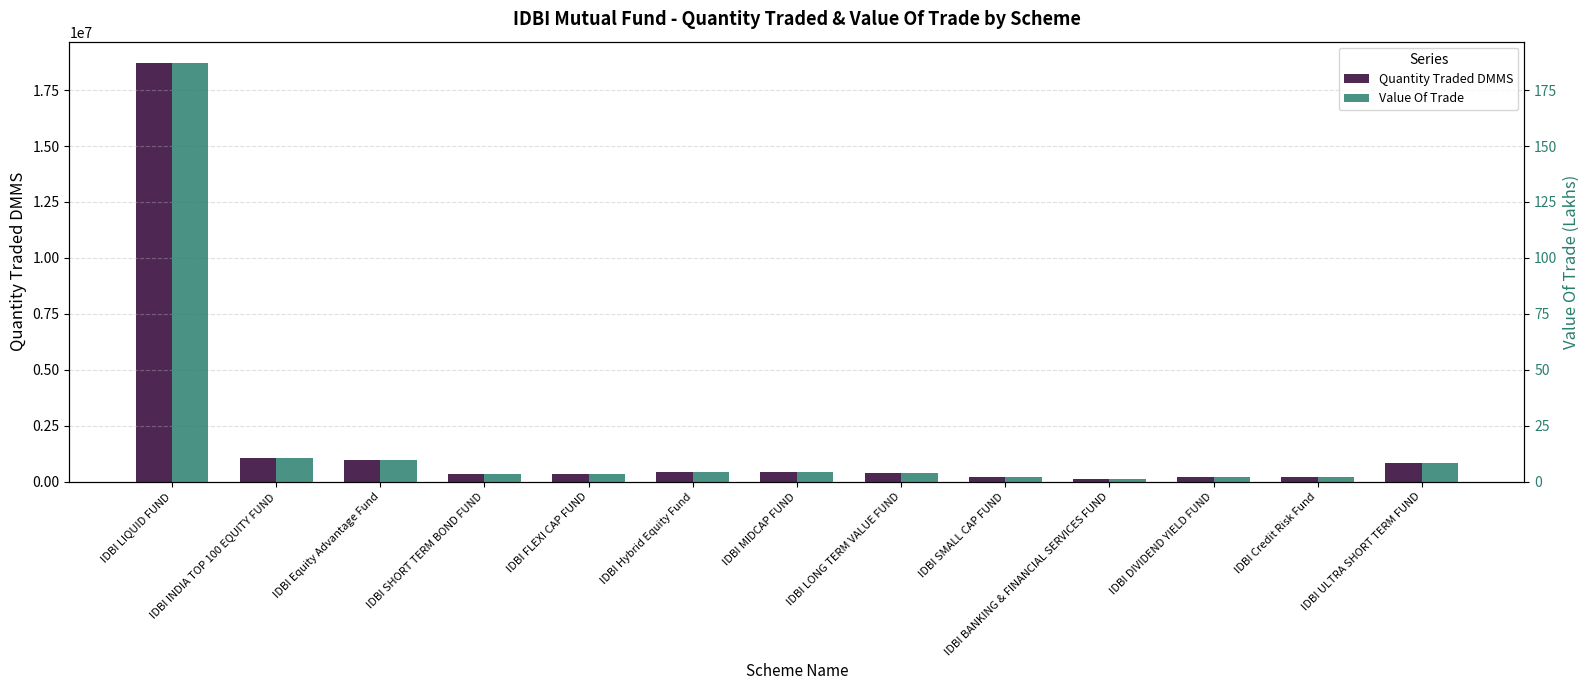

The Value Of Trade series shows 2.1 at IDBI Credit Risk Fund. True or false?

True